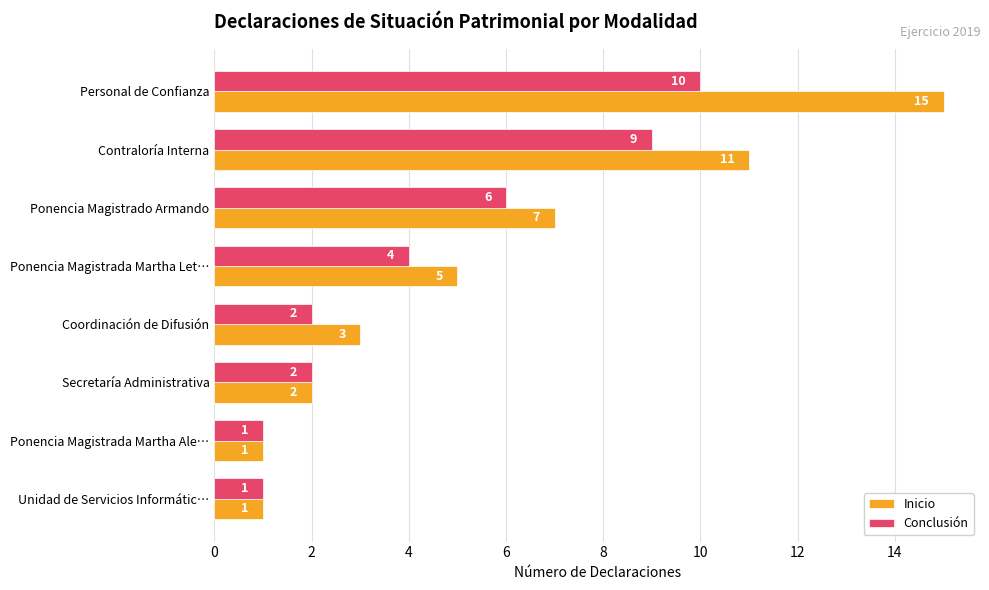

How many data points does each series have?

8